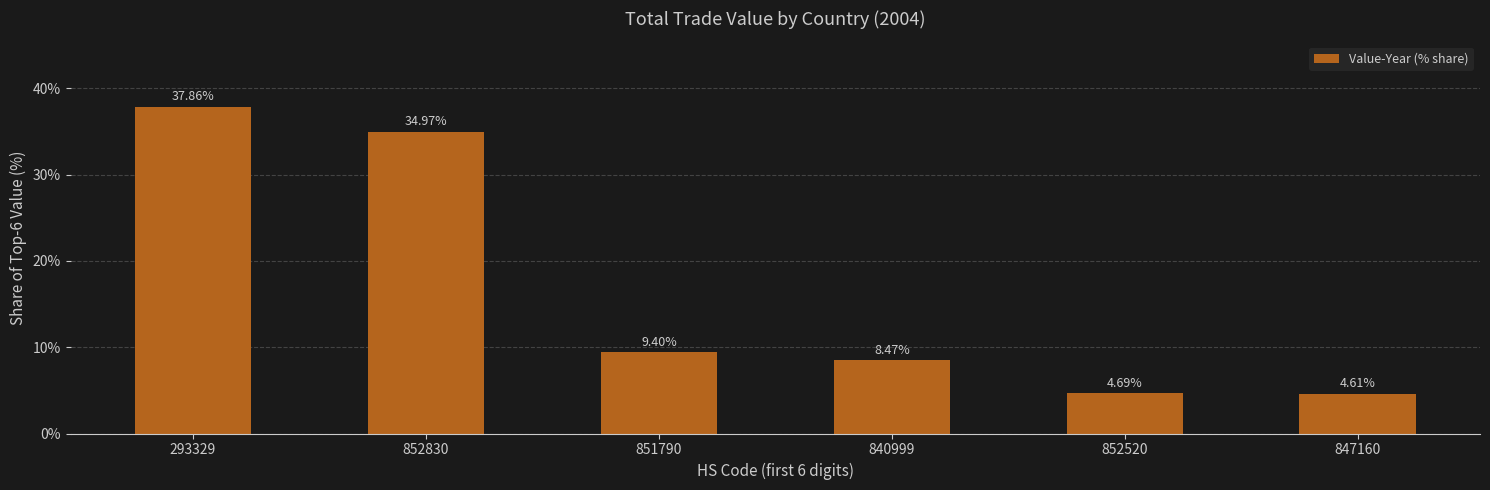

How many distinct data groups are displayed?

1